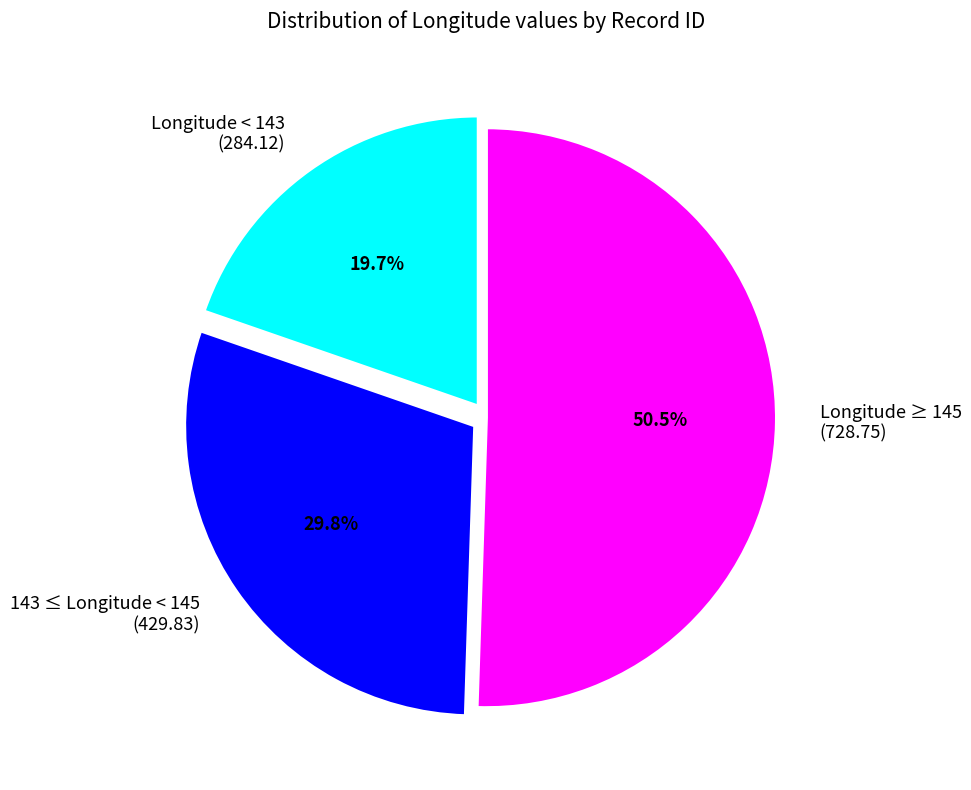

What is the largest slice in the pie chart?

Longitude ≥ 145 (728.75)